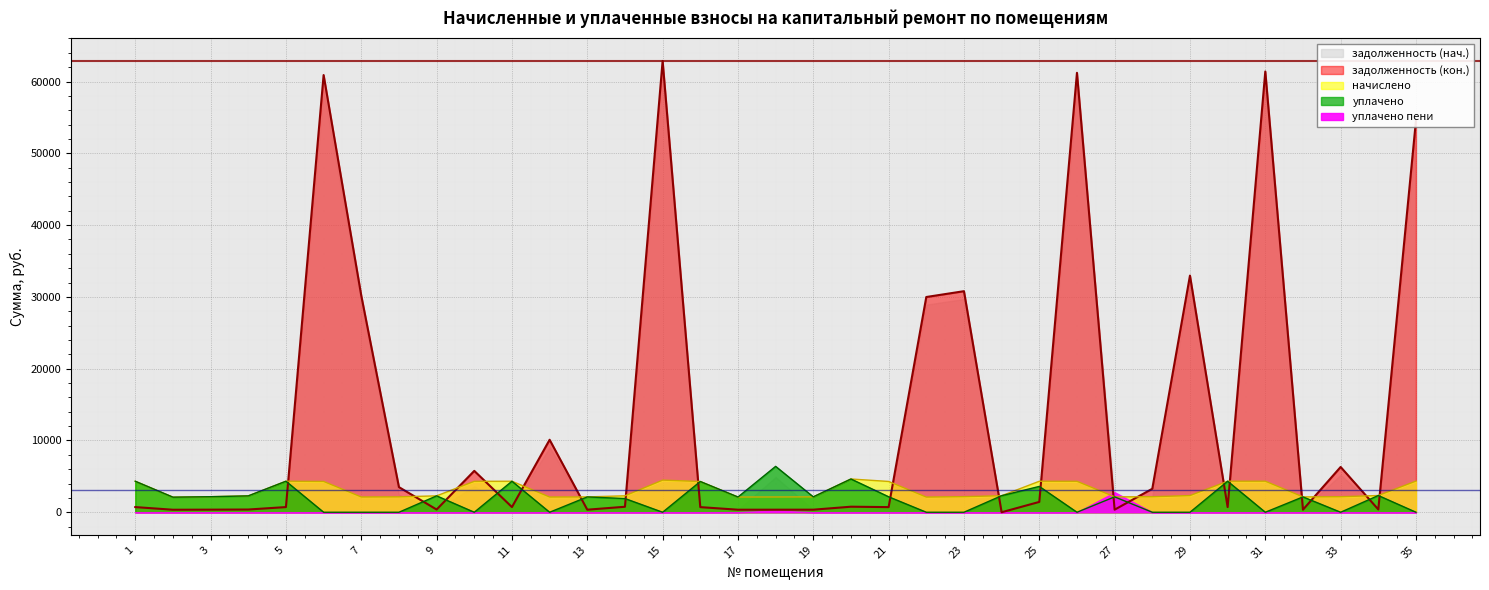

Does the chart display data point markers on the line(s)?

No